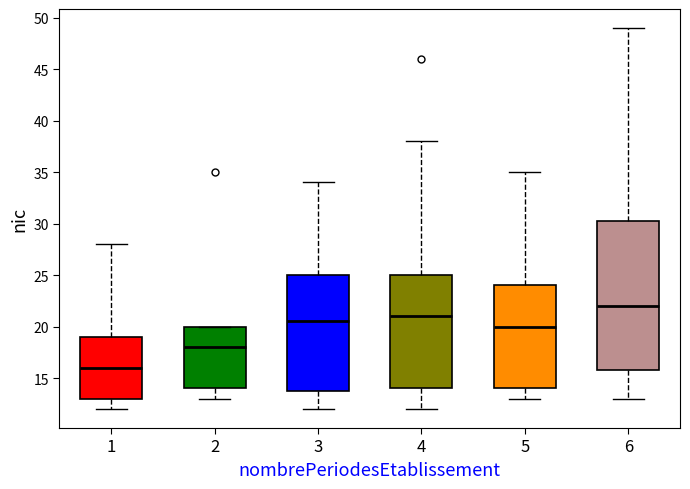

Where does the upper whisker of the box at x = 5 end on the y-axis? The values are not printed on the chart, so give them approximately, as read against the axis.

35.0